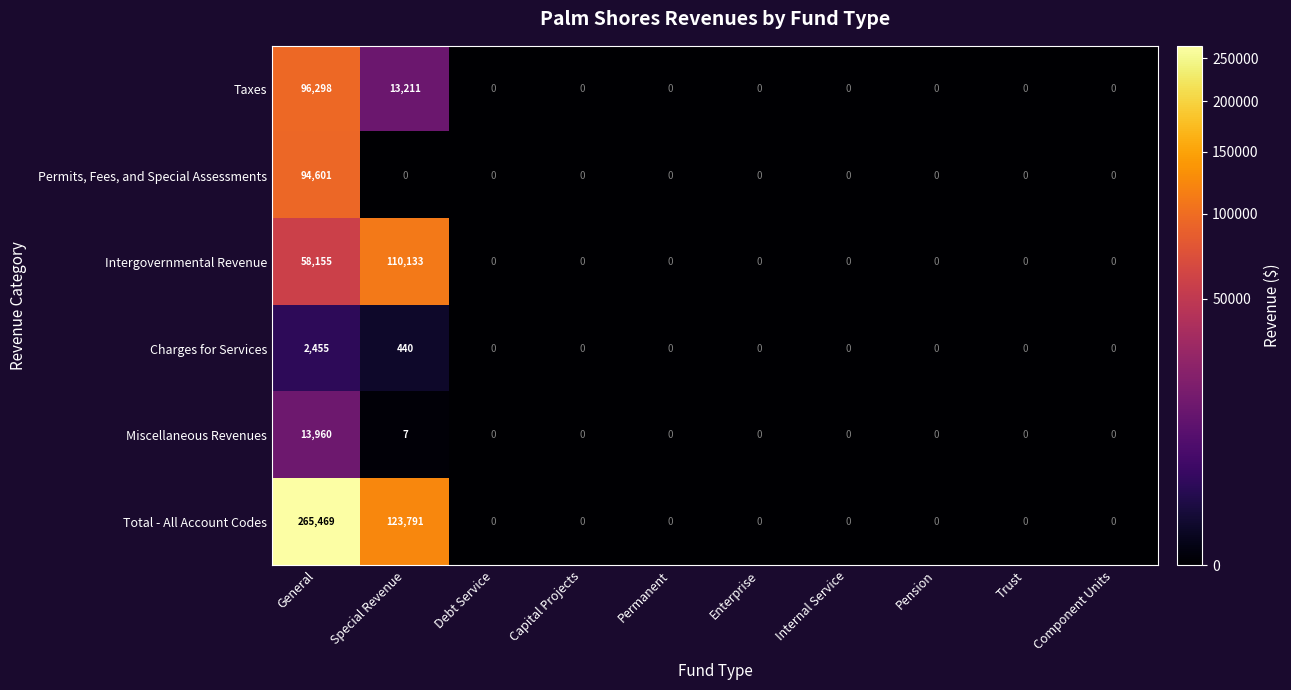

What is the difference between the second highest and minimum values in the Intergovernmental Revenue series?

58155